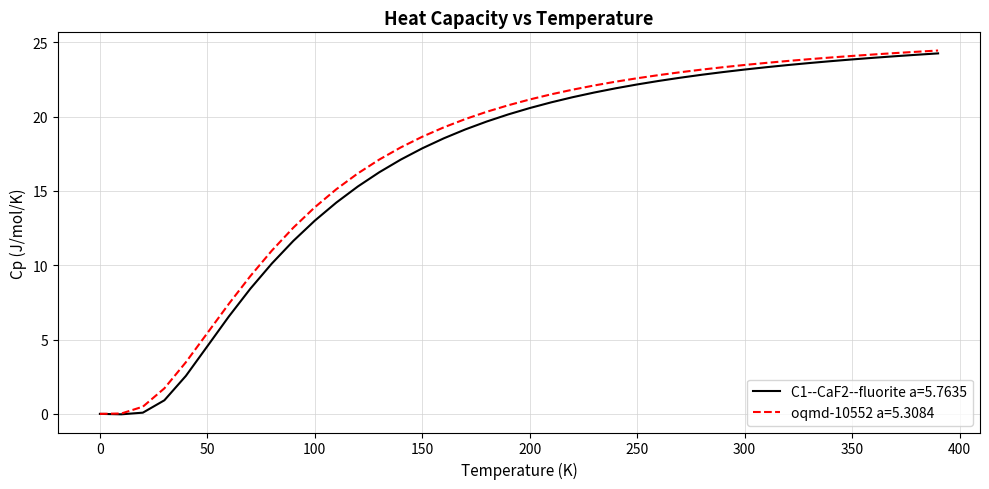

What is the greatest value displayed?

24.4